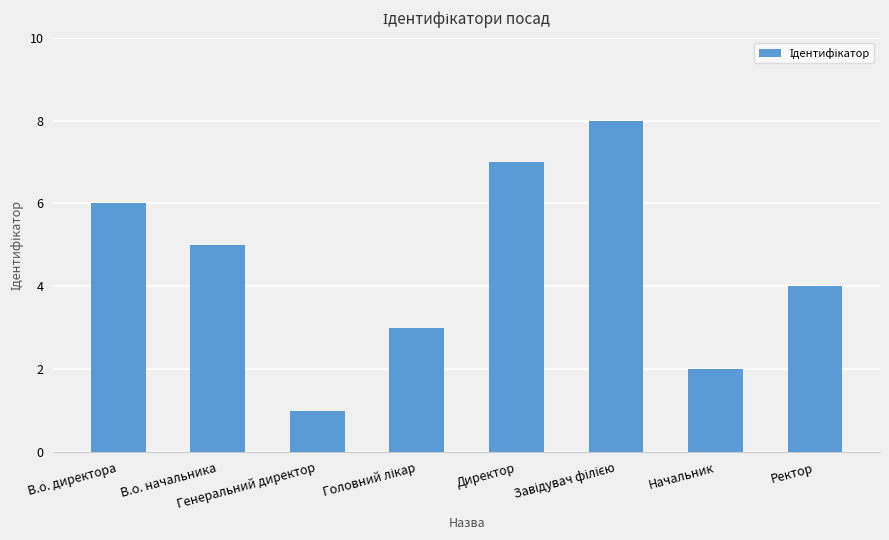

What position from the left is Ректор?

8